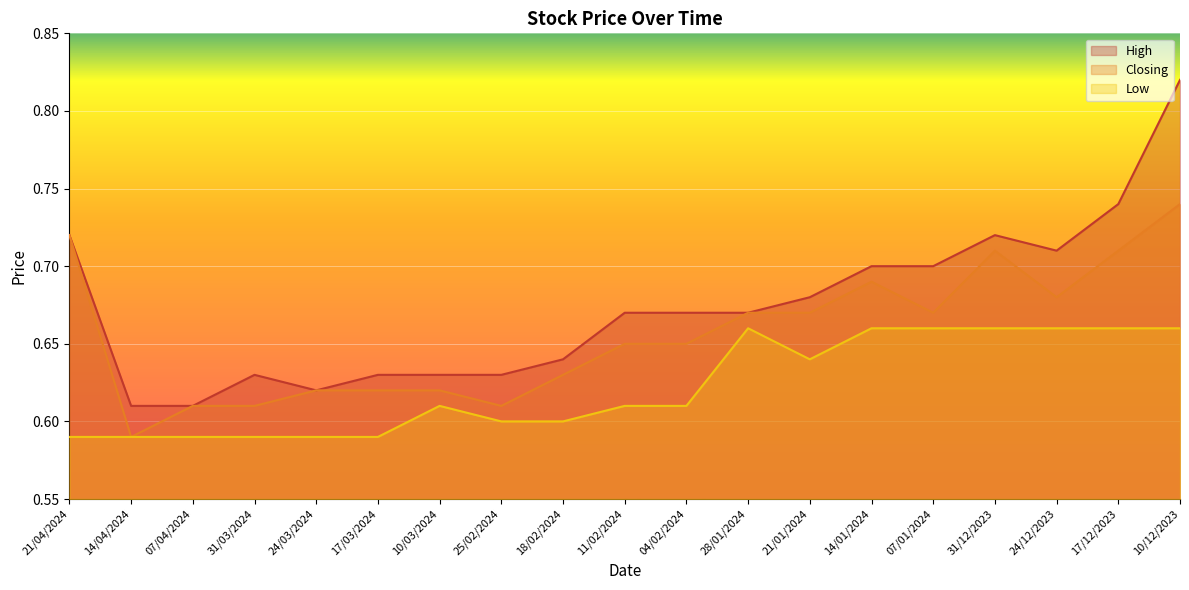

Reading left to right, list all the values displayed in this chart.

High: 21/04/2024=0.7	14/04/2024=0.6	07/04/2024=0.6	31/03/2024=0.6	24/03/2024=0.6	17/03/2024=0.6	10/03/2024=0.6	25/02/2024=0.6	18/02/2024=0.6	11/02/2024=0.7	04/02/2024=0.7	28/01/2024=0.7	21/01/2024=0.7	14/01/2024=0.7	07/01/2024=0.7	31/12/2023=0.7	24/12/2023=0.7	17/12/2023=0.7	10/12/2023=0.8
Closing: 21/04/2024=0.7	14/04/2024=0.6	07/04/2024=0.6	31/03/2024=0.6	24/03/2024=0.6	17/03/2024=0.6	10/03/2024=0.6	25/02/2024=0.6	18/02/2024=0.6	11/02/2024=0.7	04/02/2024=0.7	28/01/2024=0.7	21/01/2024=0.7	14/01/2024=0.7	07/01/2024=0.7	31/12/2023=0.7	24/12/2023=0.7	17/12/2023=0.7	10/12/2023=0.7
Low: 21/04/2024=0.6	14/04/2024=0.6	07/04/2024=0.6	31/03/2024=0.6	24/03/2024=0.6	17/03/2024=0.6	10/03/2024=0.6	25/02/2024=0.6	18/02/2024=0.6	11/02/2024=0.6	04/02/2024=0.6	28/01/2024=0.7	21/01/2024=0.6	14/01/2024=0.7	07/01/2024=0.7	31/12/2023=0.7	24/12/2023=0.7	17/12/2023=0.7	10/12/2023=0.7